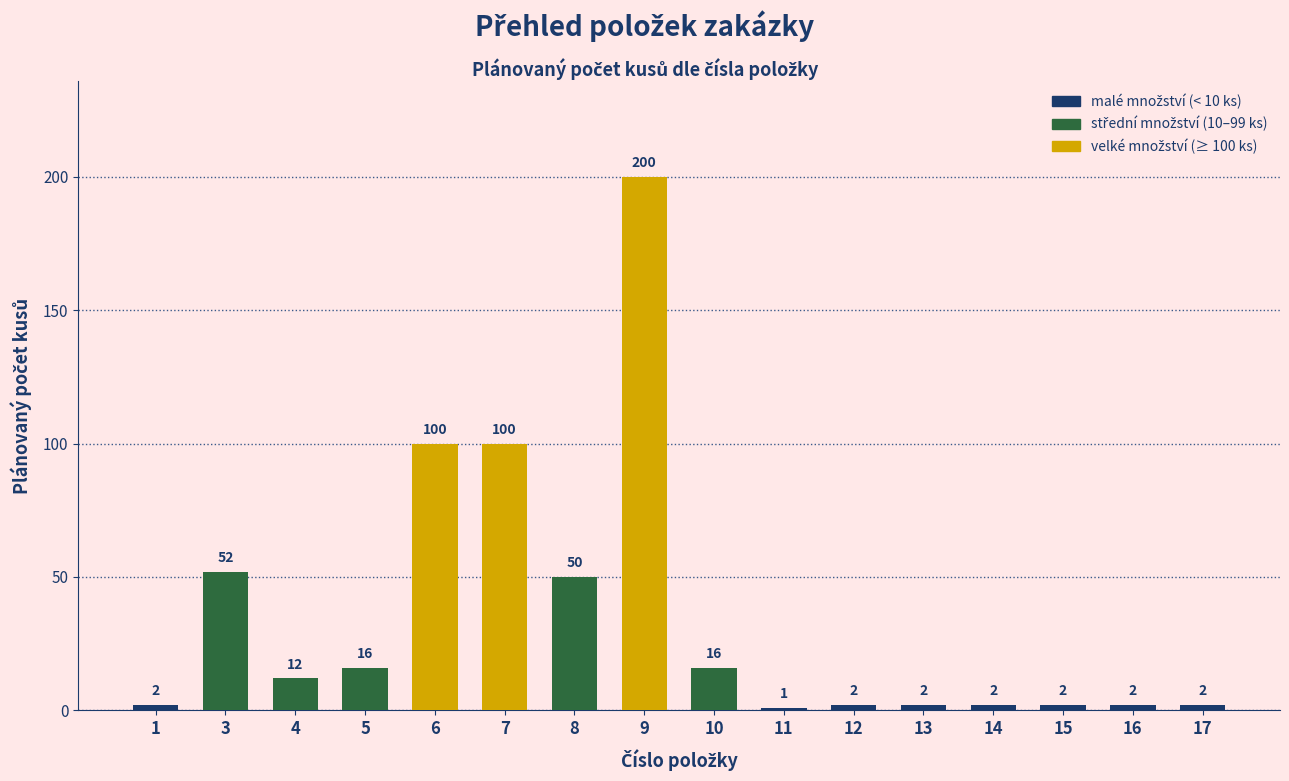

The value at 9 is 116. True or false?

False